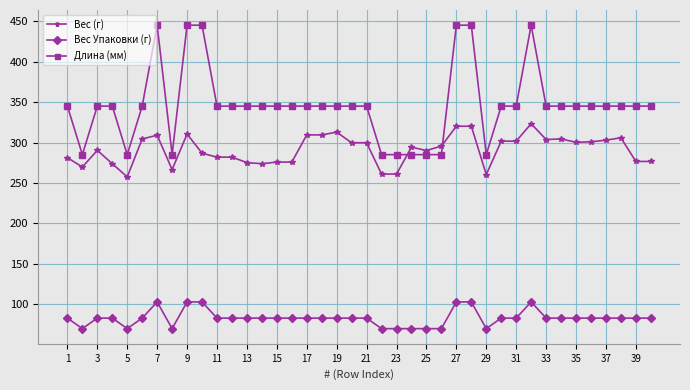

What are all the series names shown in the legend?

Вес (г), Вес Упаковки (г), Длина (мм)